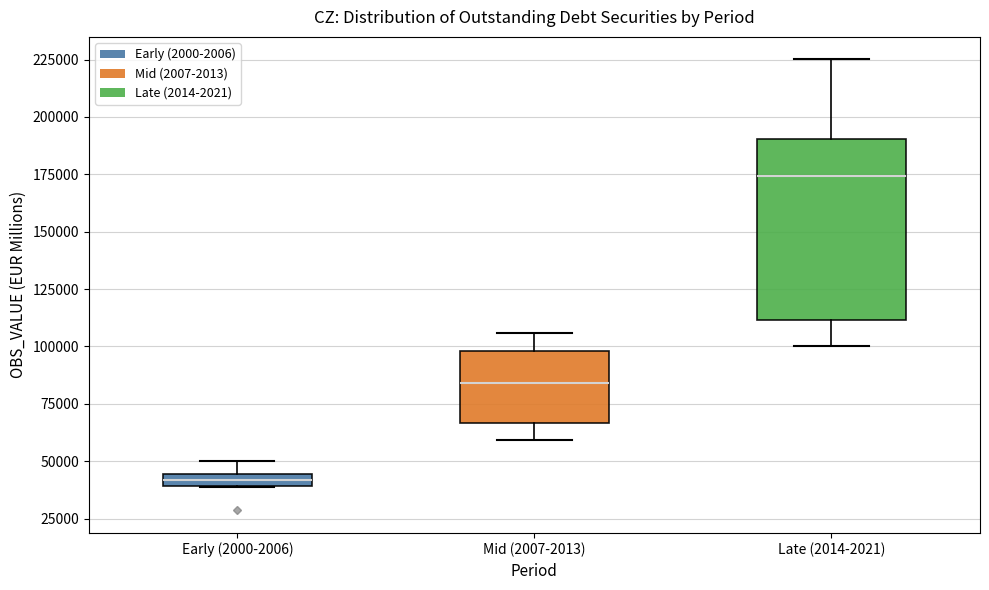

Where is the upper edge of the box for Early (2000-2006) on the y-axis? The values are not printed on the chart, so give them approximately, as read against the axis.

45000